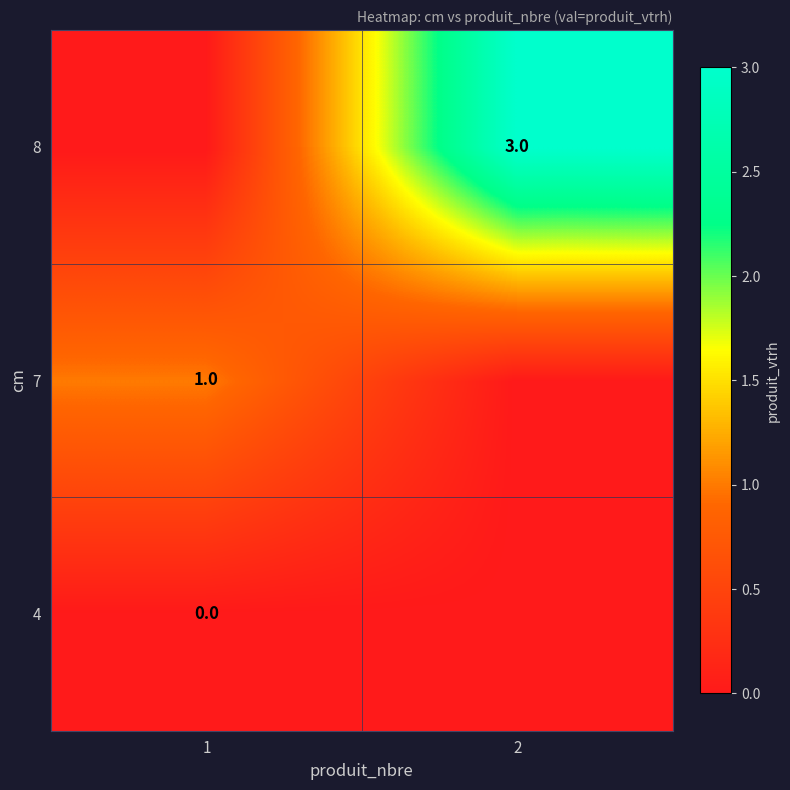

The 8 series shows 3 at 2. True or false?

True